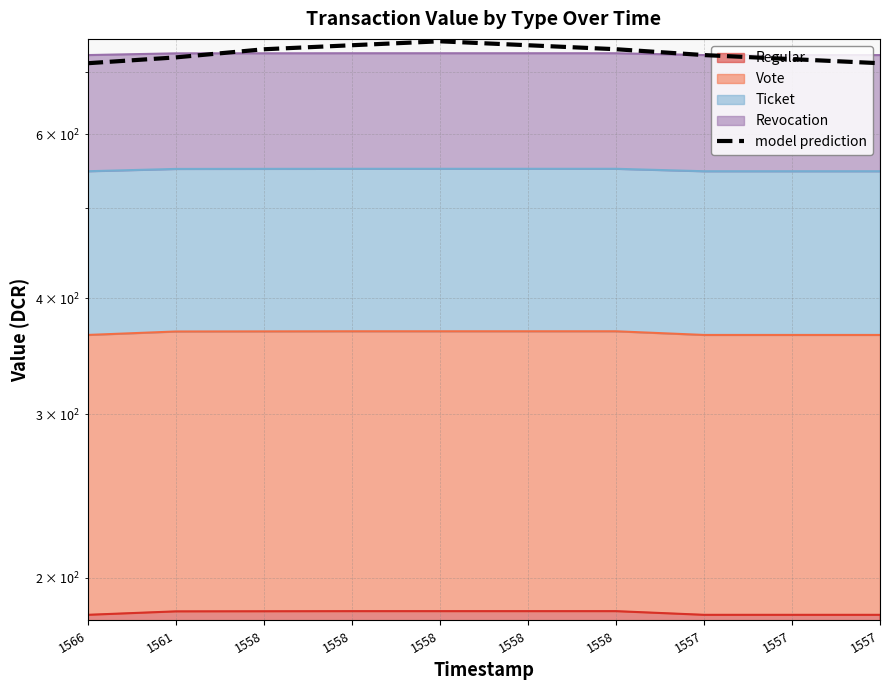

Reading left to right, transcribe all the data shown in this chart.

715.5	725.9	740.7	748.1	755.5	748.1	740.8	730.1	722.8	715.5